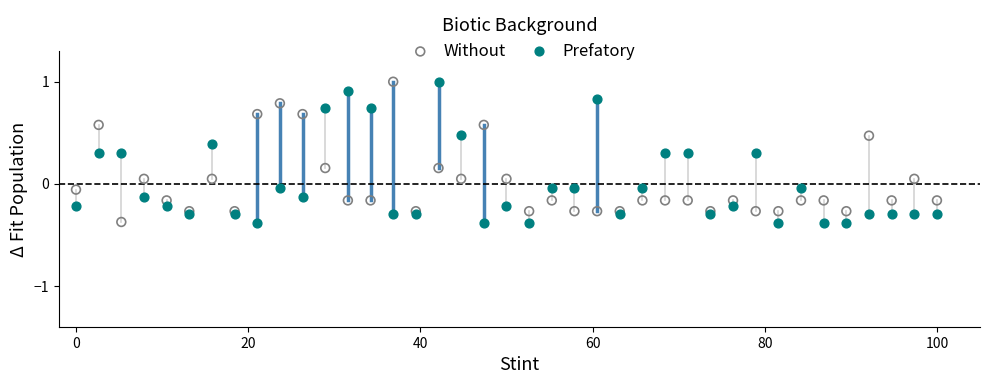

Across all data points, what is the range of Y values (max minus min)?

1.4